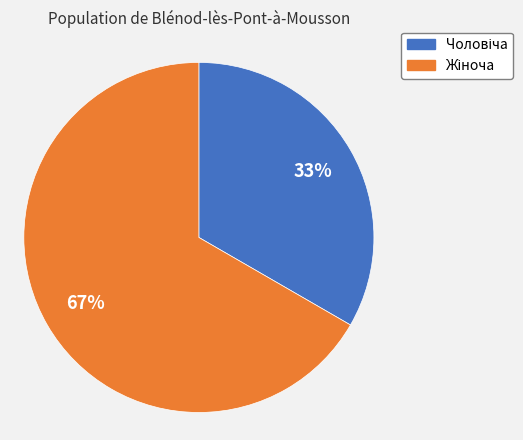

Is there any slice that represents more than half of the pie?

Yes